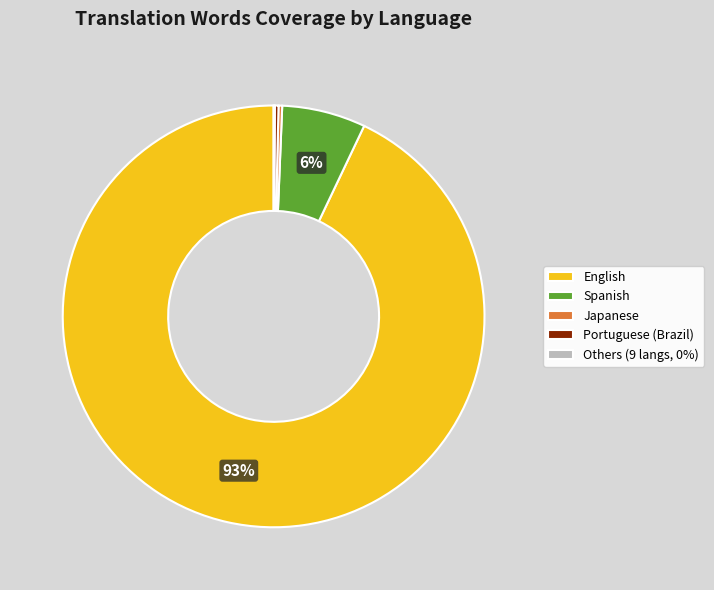

Which slice is the largest?

English